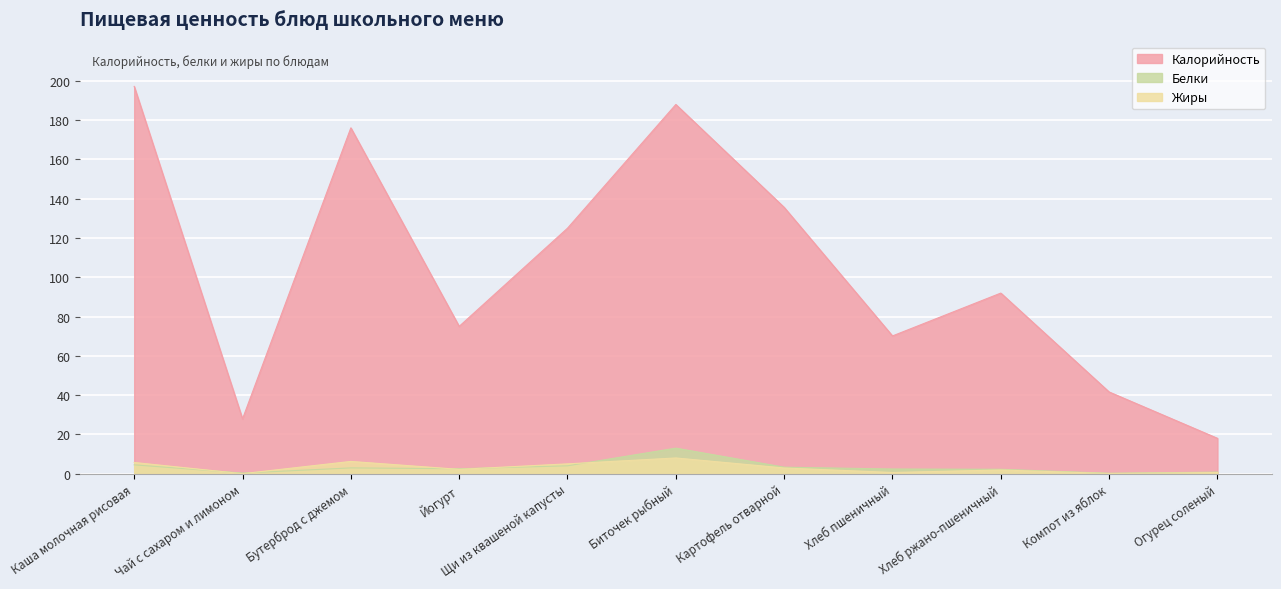

How many lines are shown in the chart?

3